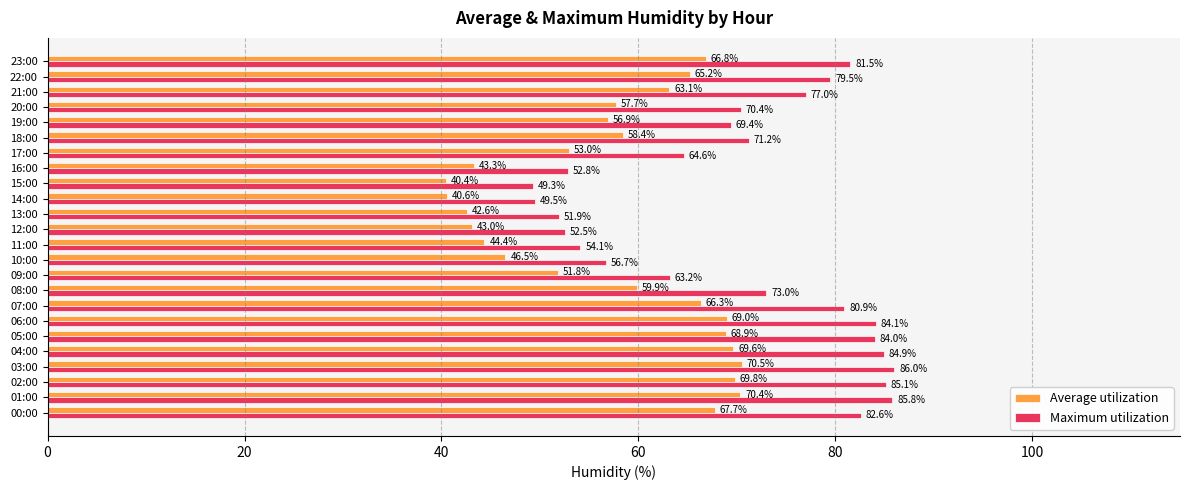

At which label is Maximum utilization closest to 67?

17:00